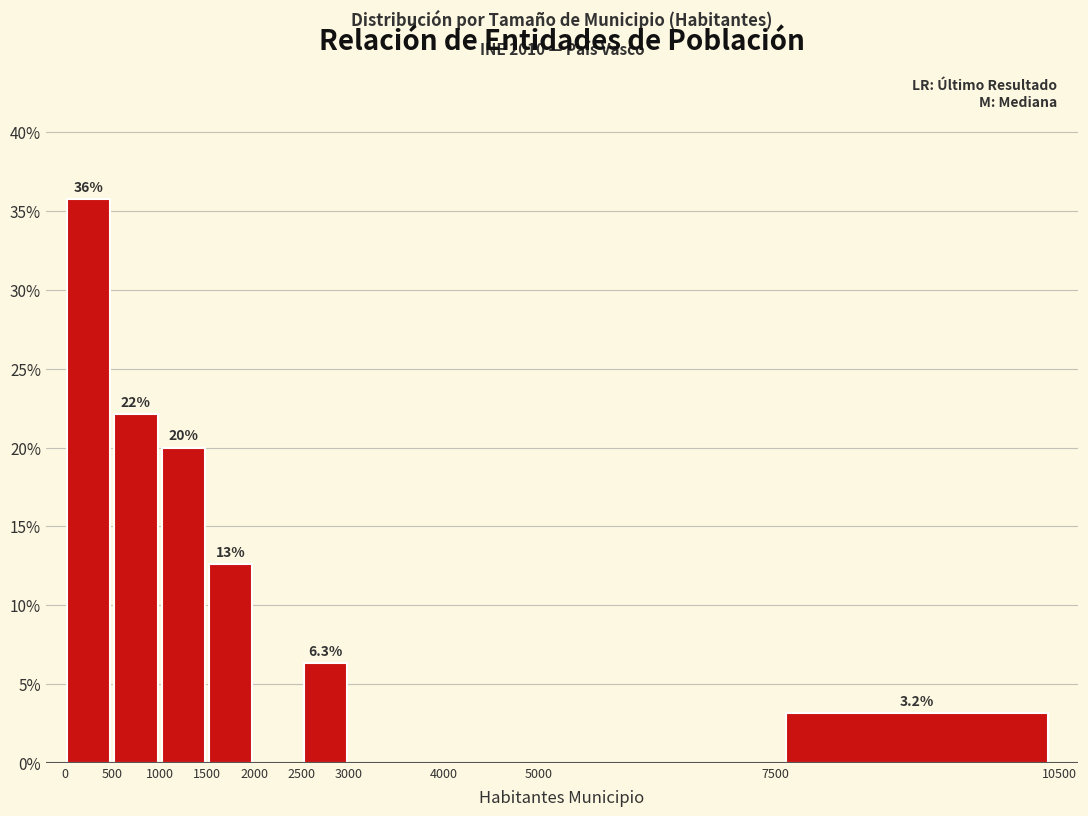

Over which range of the x-axis is the bar tallest?

0 to 500